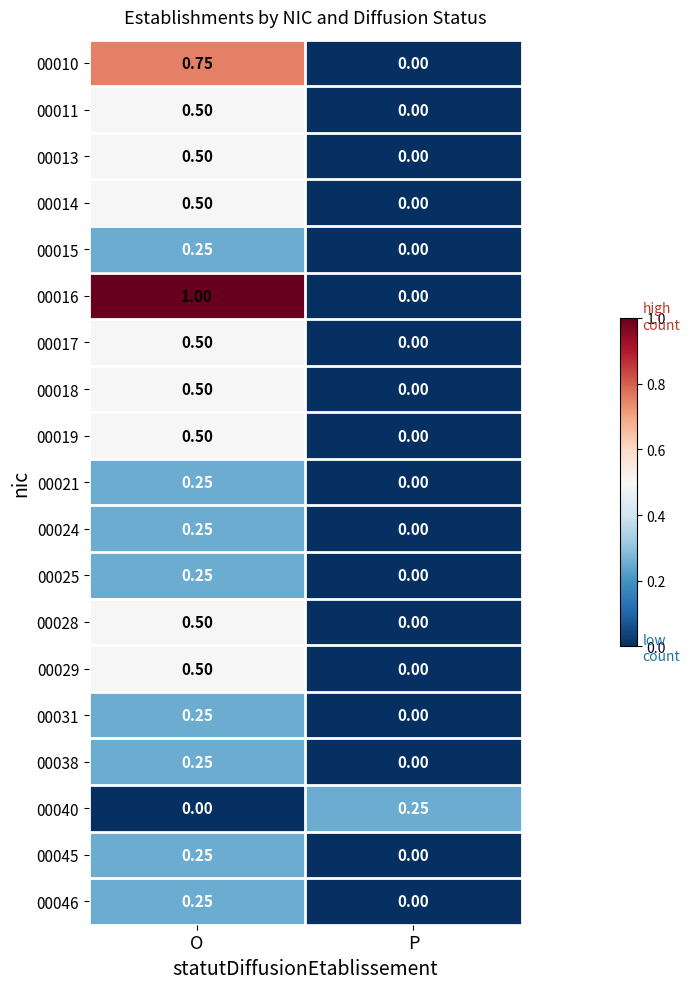

Is the value of 00021 at O greater than the value of 00019 at P?

Yes